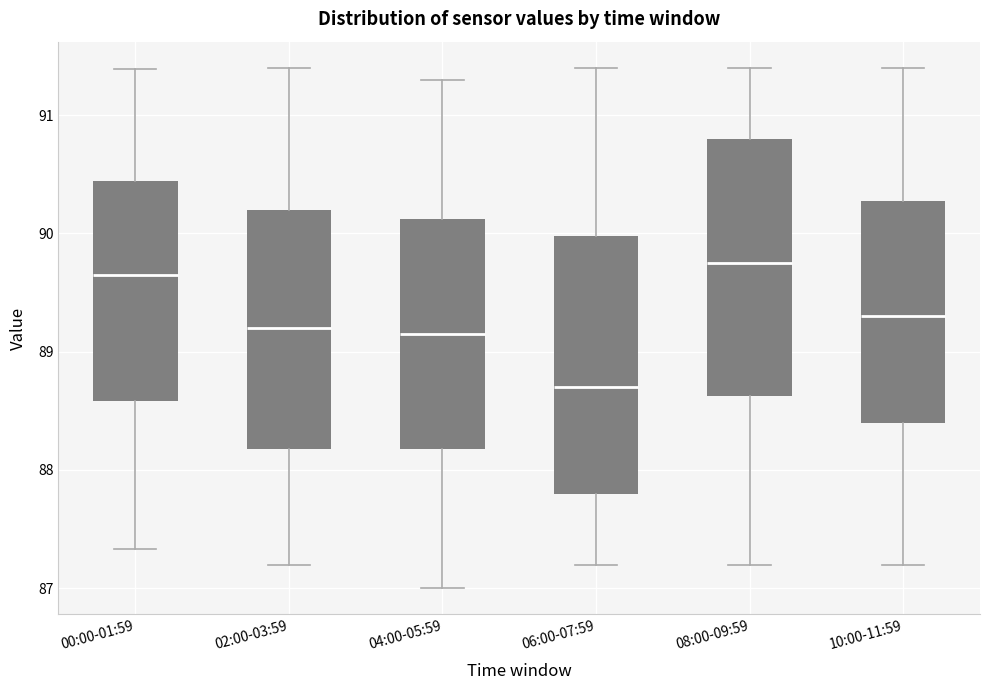

Where is the lower edge of the box for 00:00-01:59 on the y-axis? The values are not printed on the chart, so give them approximately, as read against the axis.

88.6